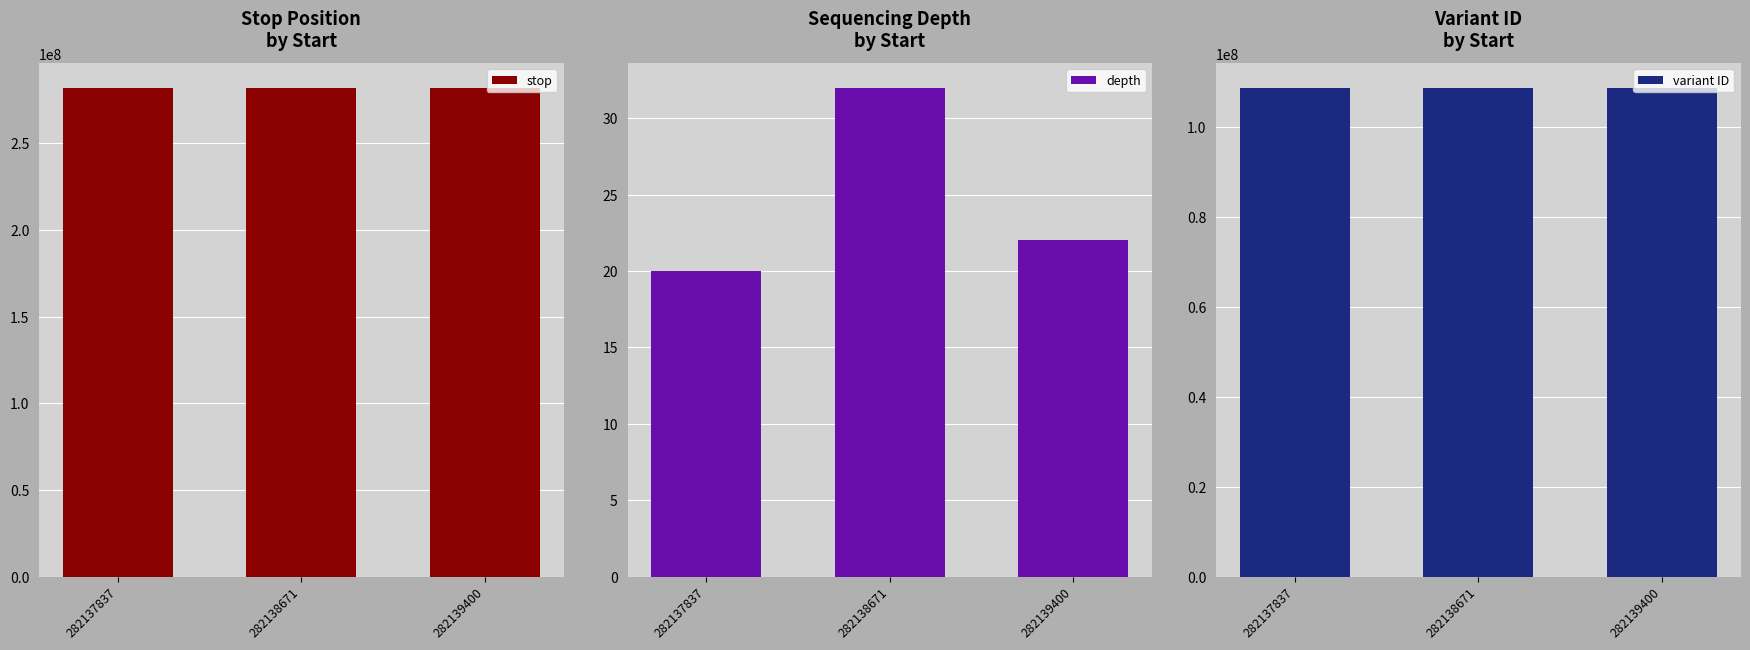

What is the total value across all series at 282138671?

390809528